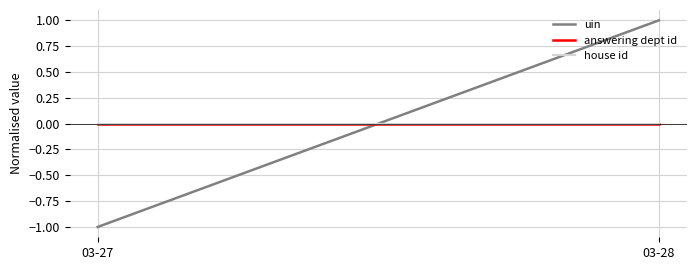

How many categories are shown in the chart?

2